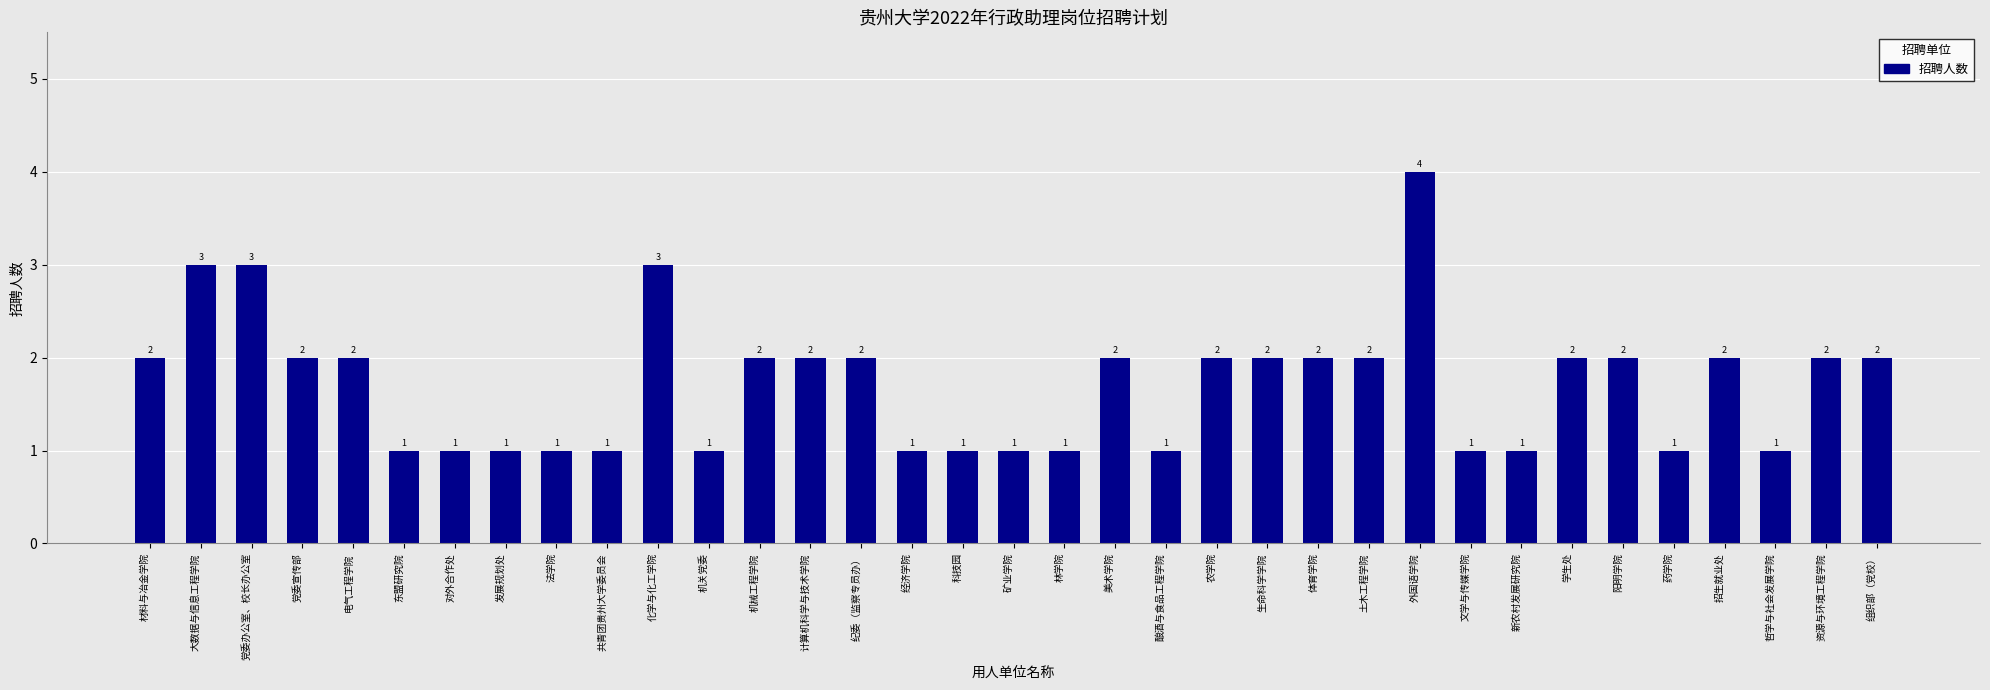

What is the maximum value shown in the chart?

4